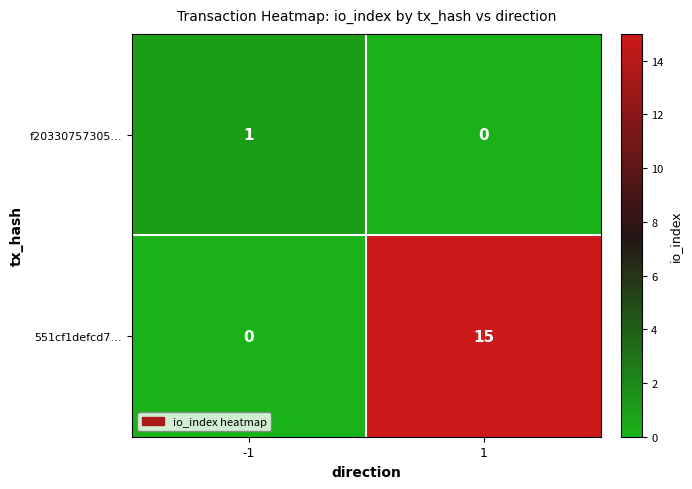

Reading left to right, list all the values displayed in this chart.

f20330757305…: -1=1	1=0
551cf1defcd7…: -1=0	1=15